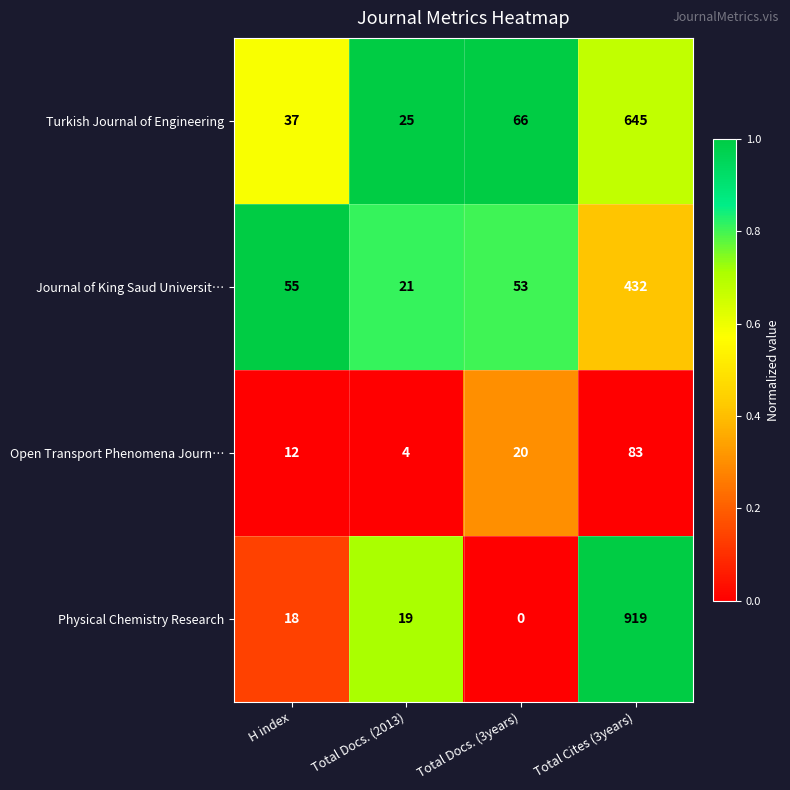

At how many categories does at least one series exceed 0?

4